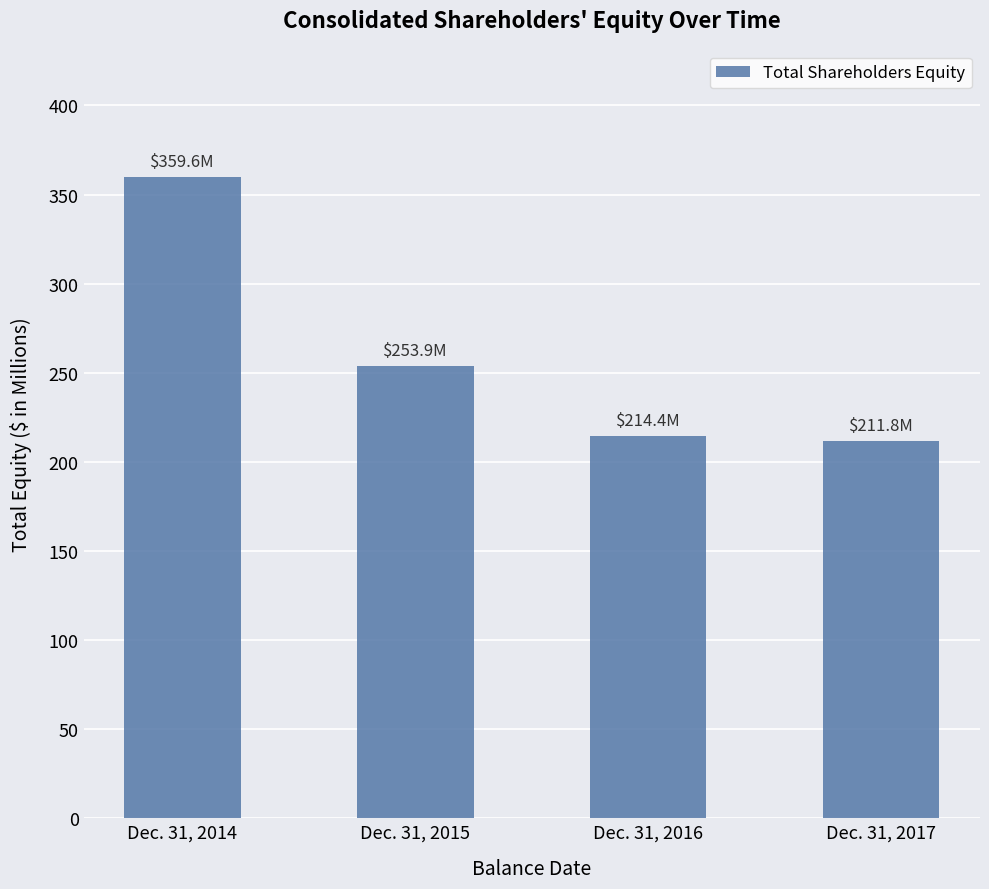

Reading right to left, transcribe all the data shown in this chart.

Dec. 31, 2017=211.8	Dec. 31, 2016=214.4	Dec. 31, 2015=253.9	Dec. 31, 2014=359.6